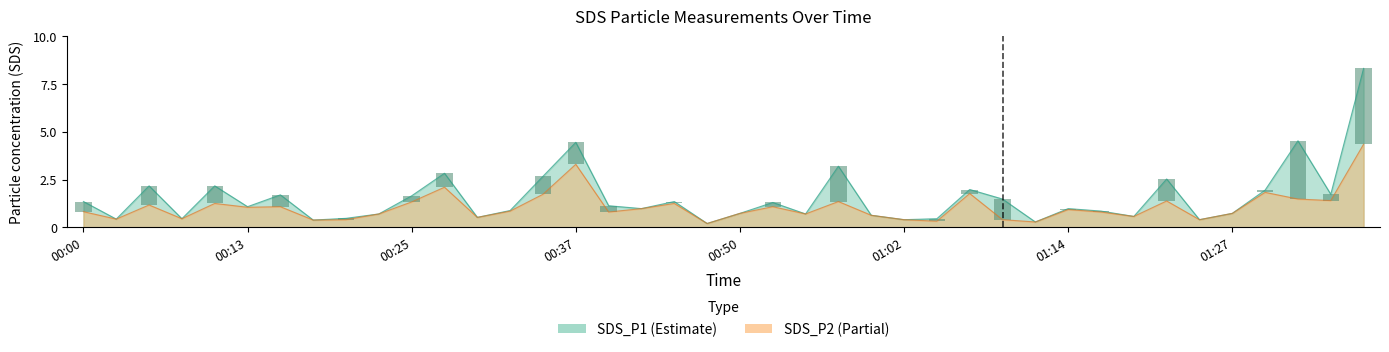

What is the difference between the maximum and minimum values in the SDS_P1 series?

8.1